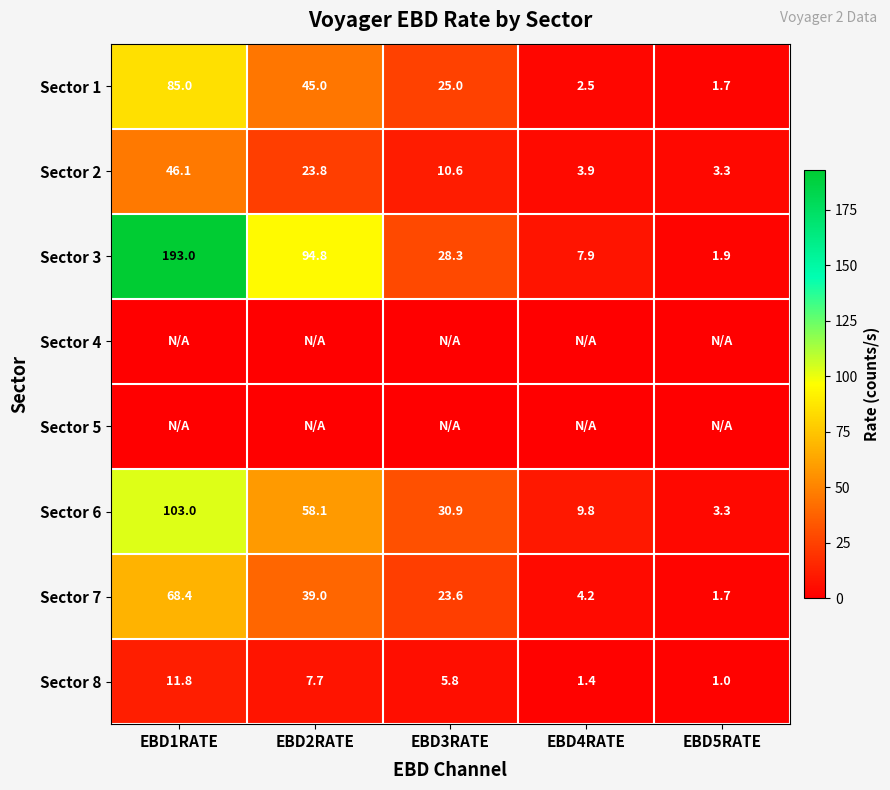

What is the maximum value shown in the chart?

193.0